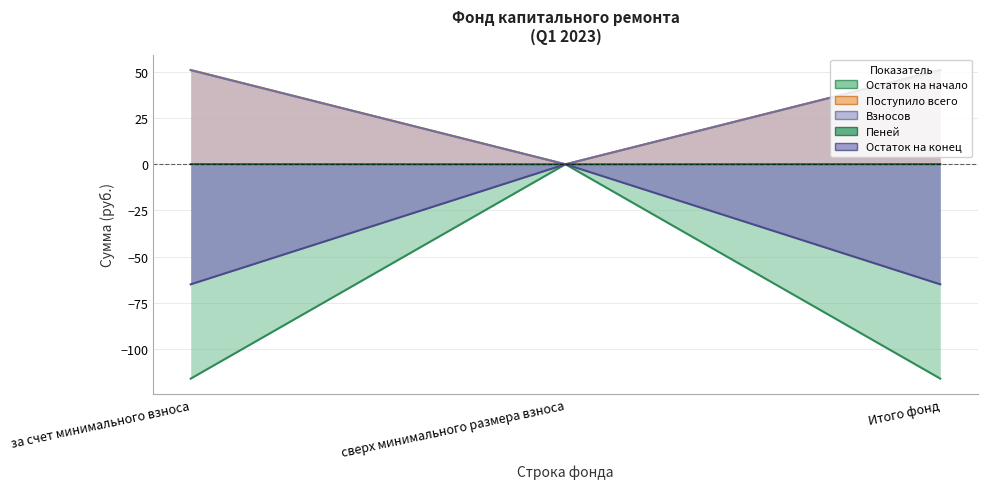

True or false: Остаток на начало has a value of -116.2 at за счет минимального взноса.

True